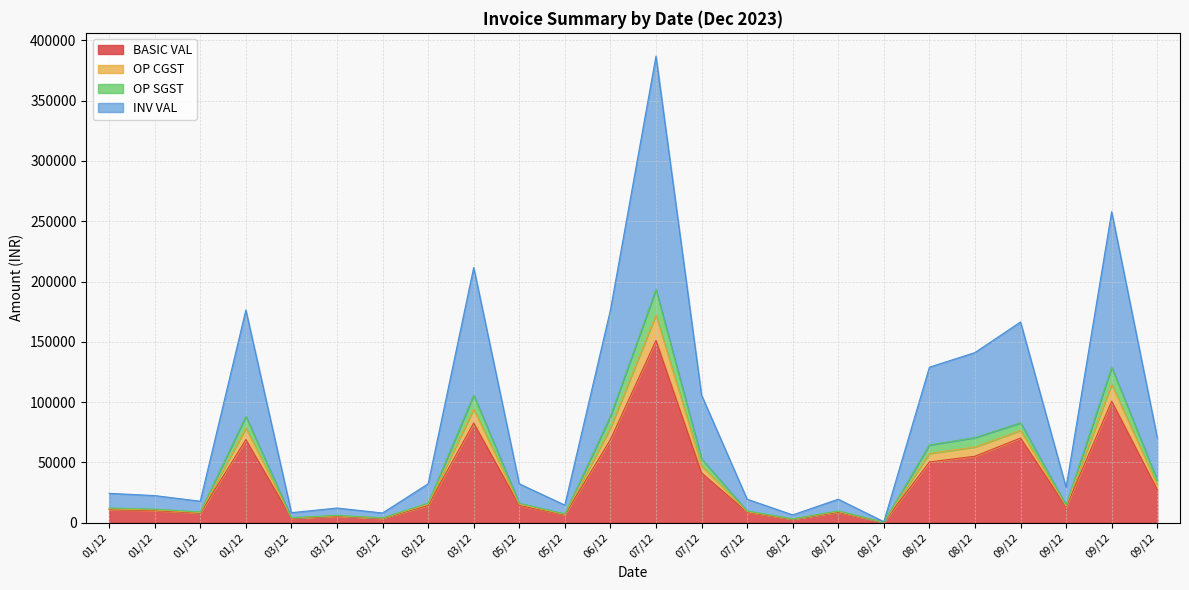

What is the sum of all BASIC VAL values?

827665.0